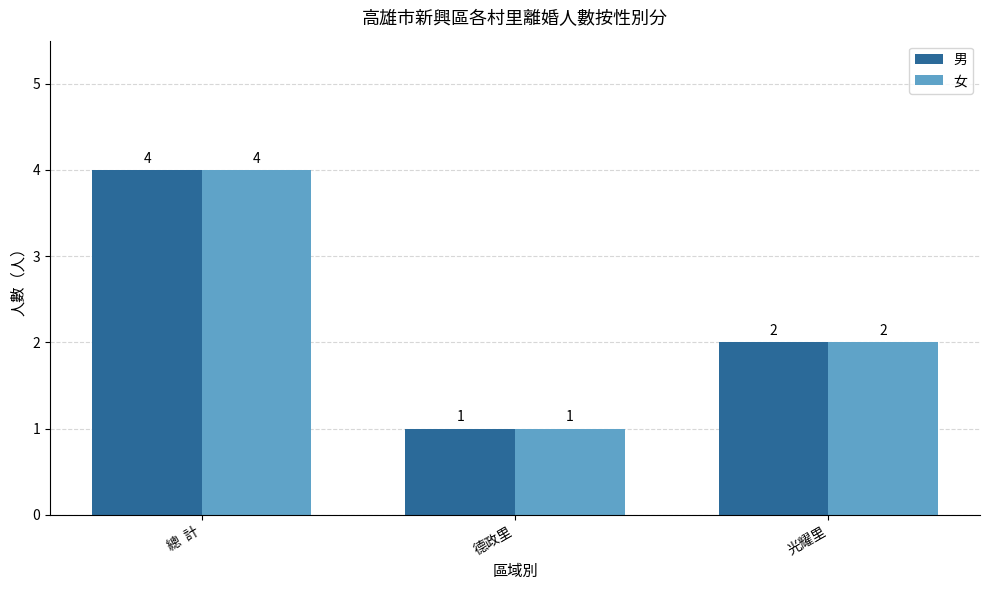

True or false: 男 has a value of 2 at 總  計.

False